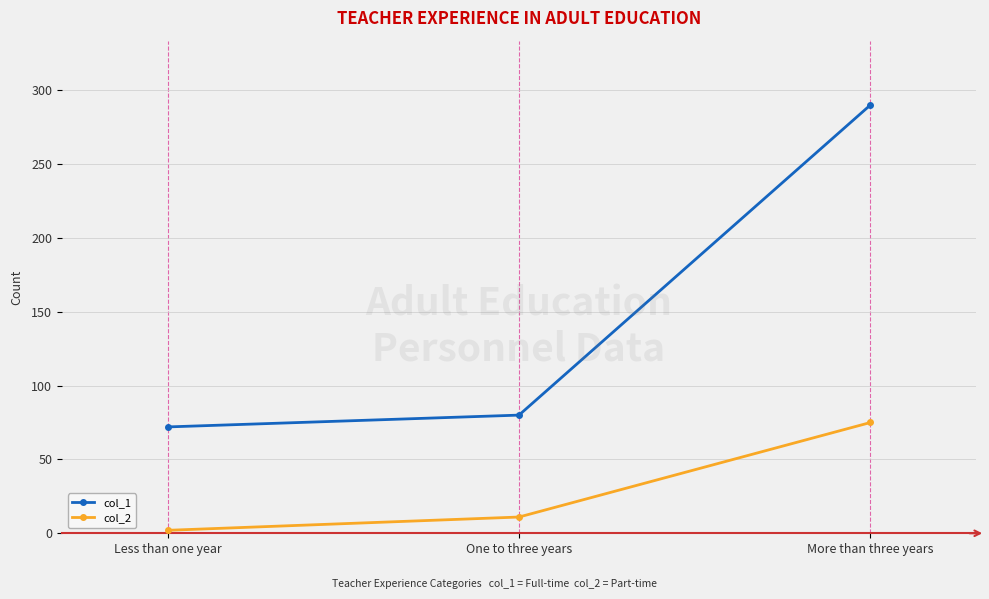

The value of col_1 at Less than one year is 72. True or false?

True